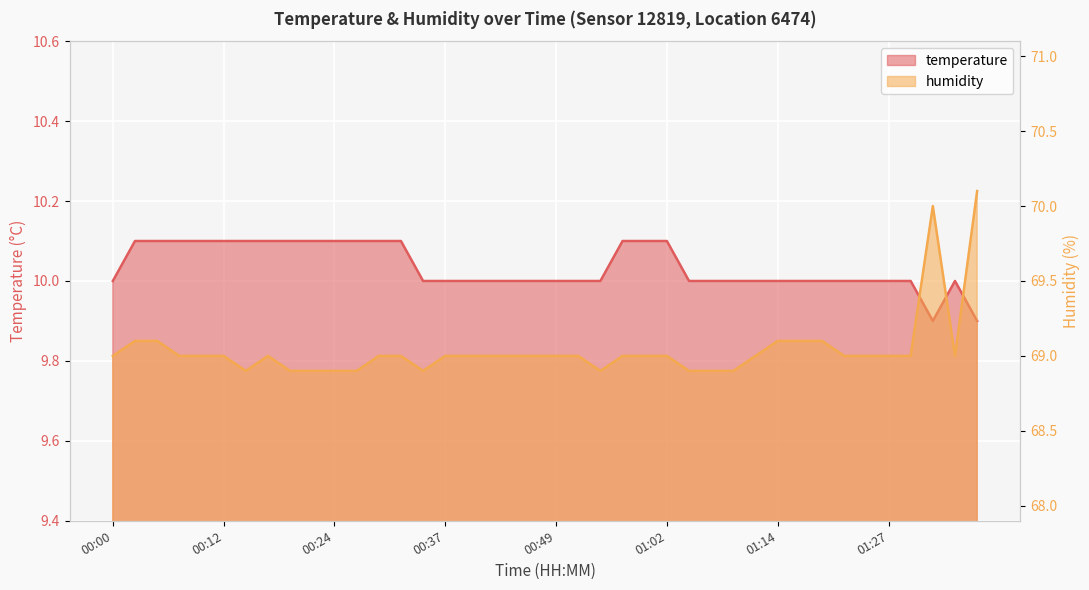

True or false: temperature has more than 2 interior local peaks.

False